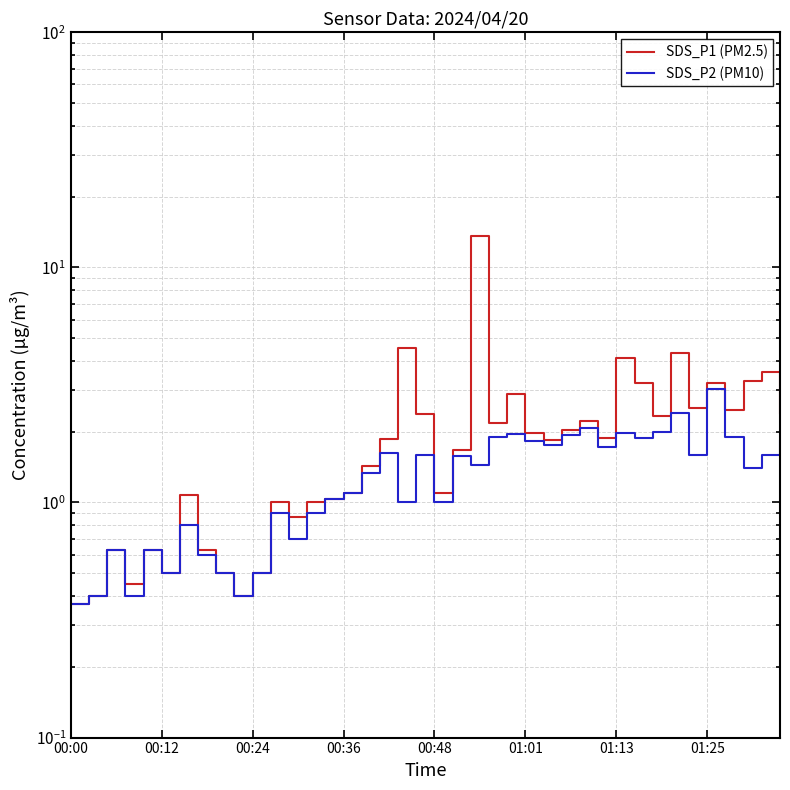

Which has a higher value, 29 or 34?

34